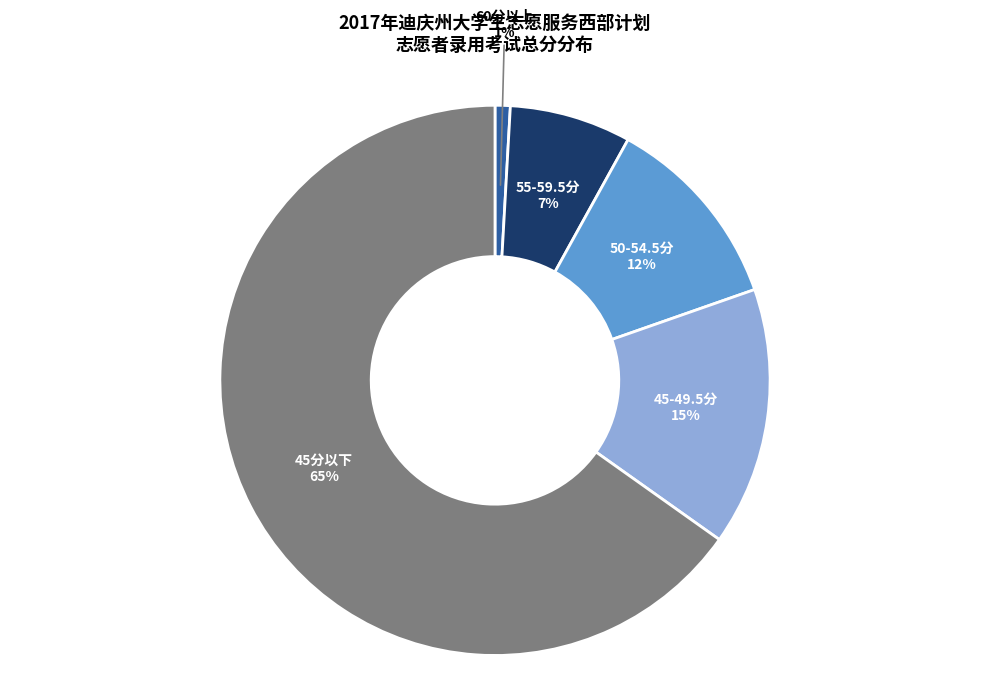

Is there any slice that represents more than half of the pie?

Yes